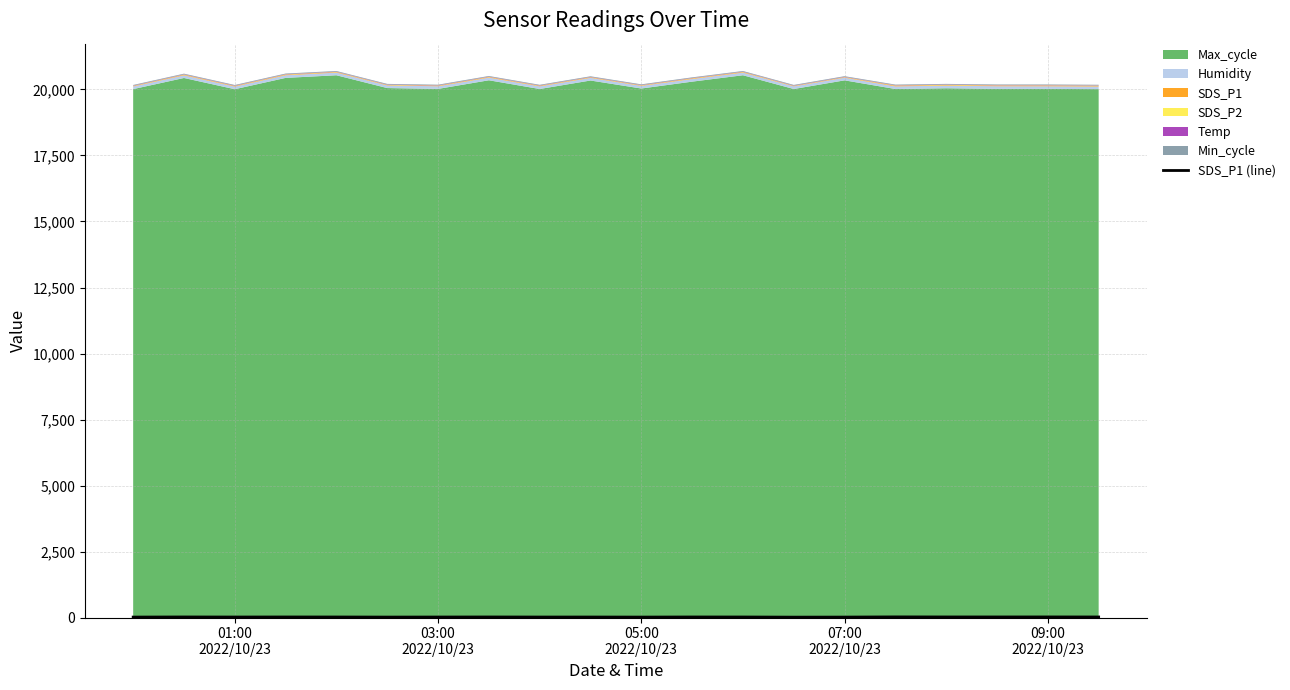

How many lines are shown in the chart?

1